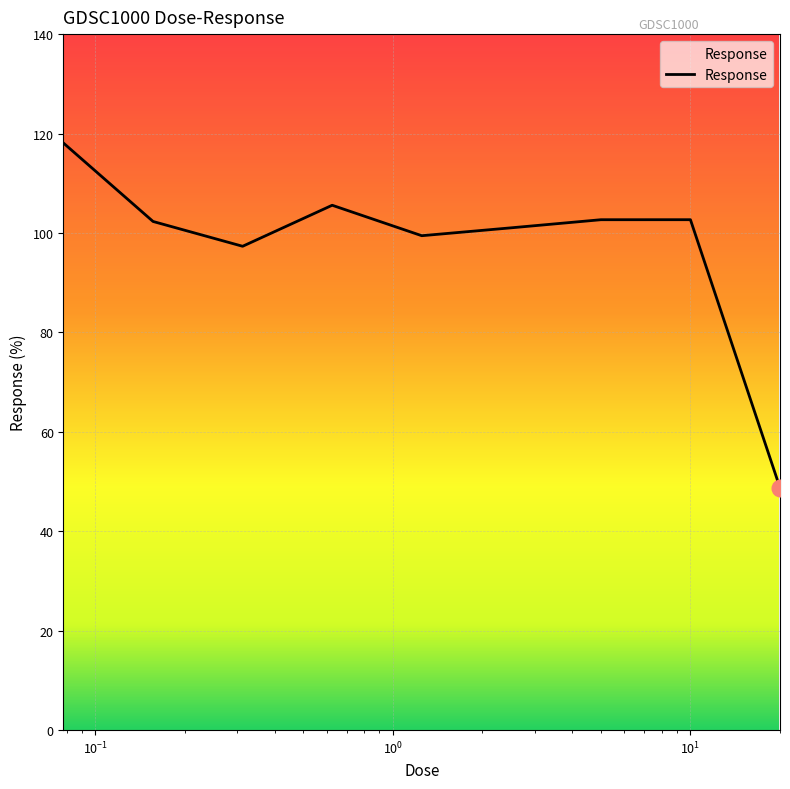

What is the maximum value shown in the chart?

118.1